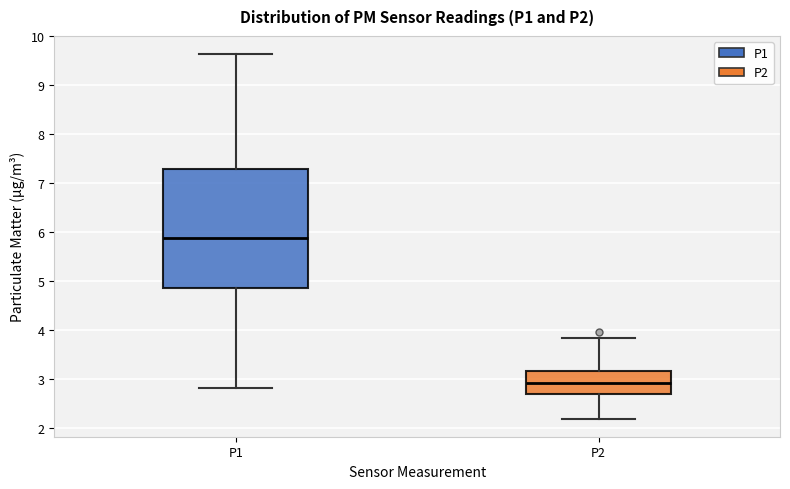

Where does the upper whisker of the box for P2 end on the y-axis? The values are not printed on the chart, so give them approximately, as read against the axis.

3.9